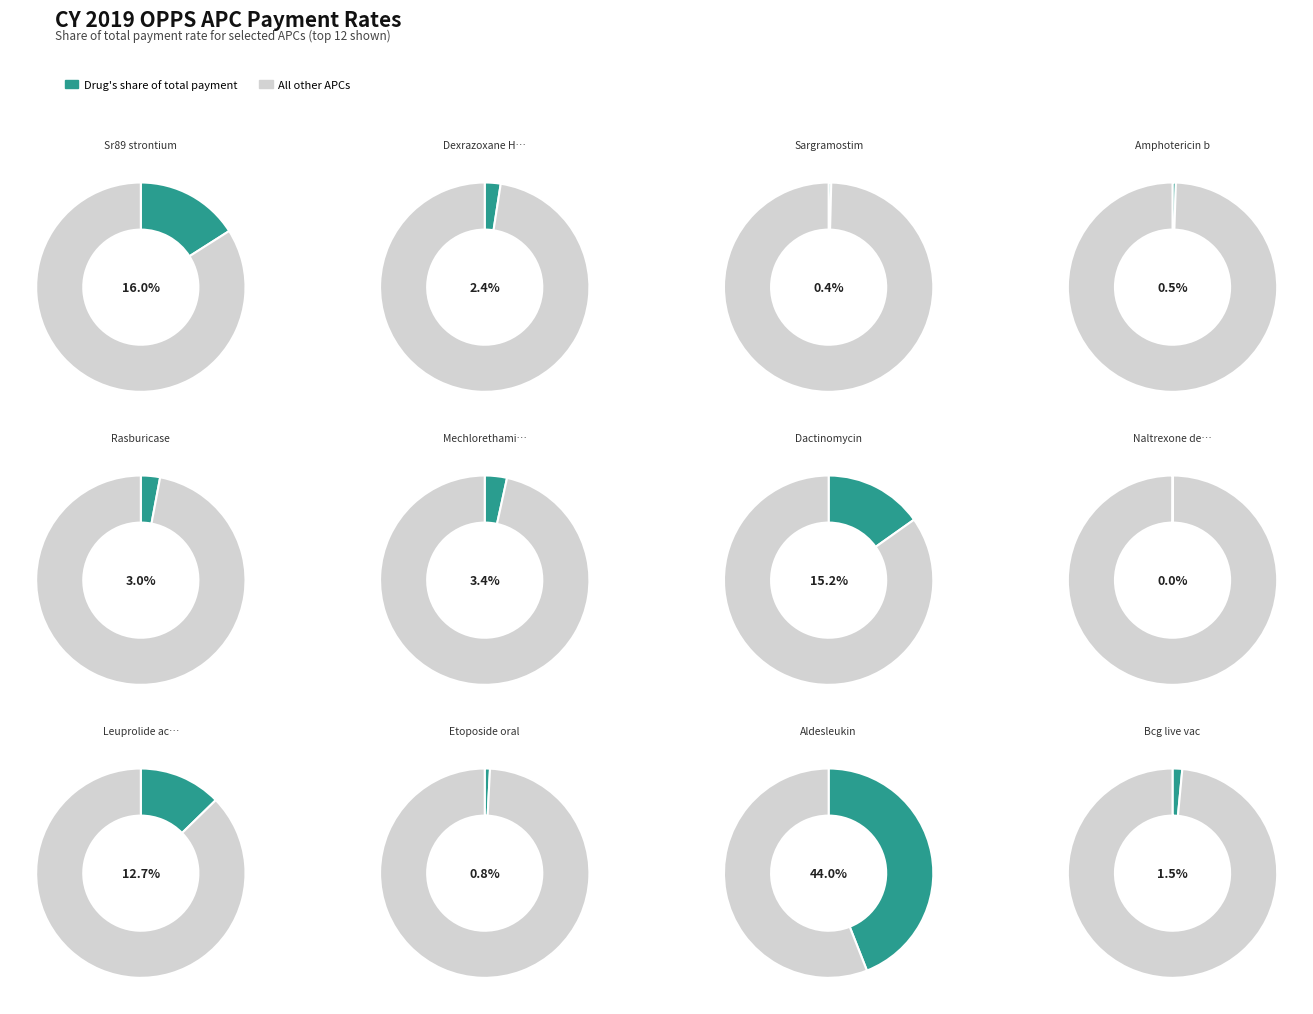

Which slice is the largest?

Aldesleukin